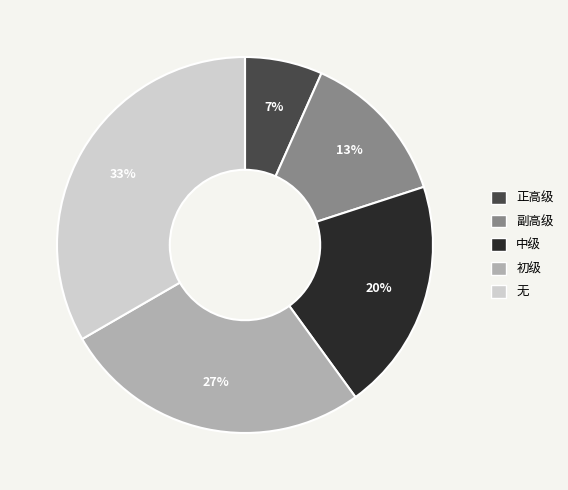

Is the sum of 副高级 and 无 greater than half?

No